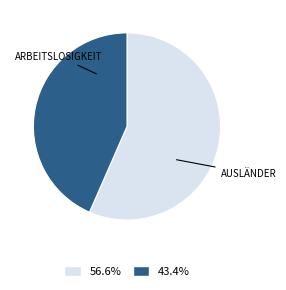

Is there a majority slice in this chart?

Yes